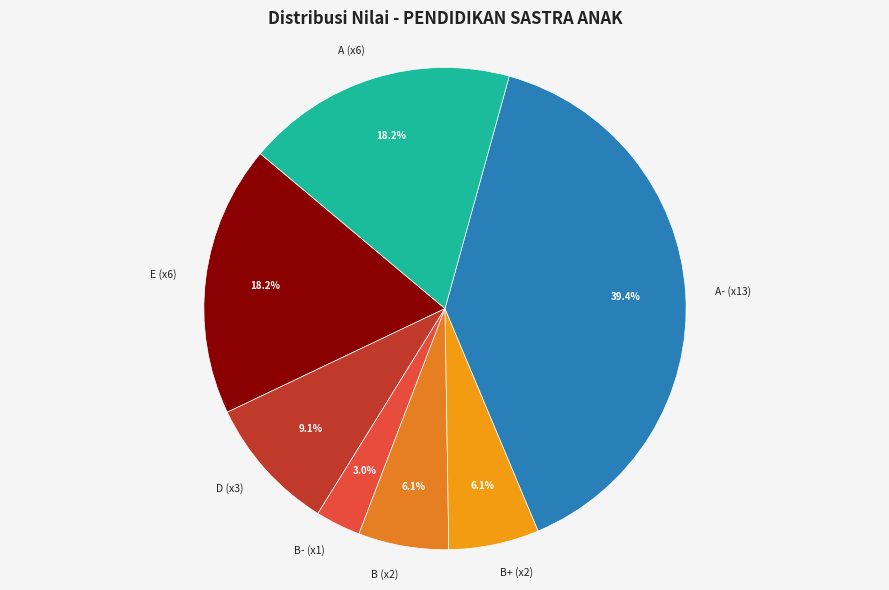

Which slice is the largest?

A- (x13)